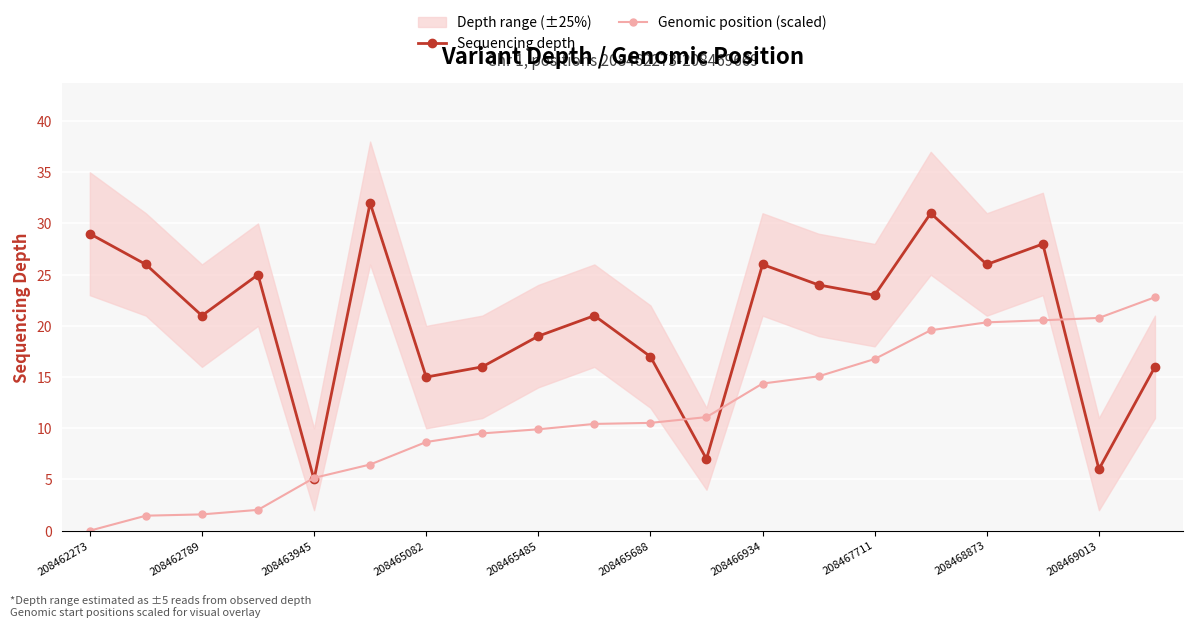

Which category has the lowest value in the Sequencing depth series?

208463945